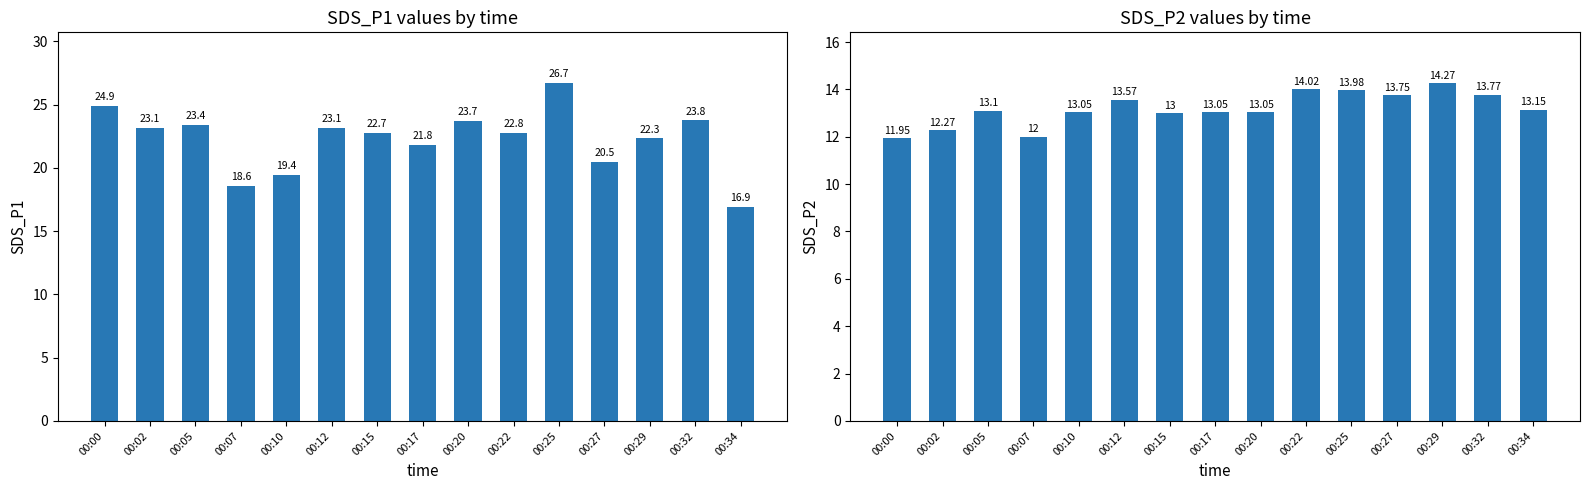

What are all the series names shown in the legend?

SDS_P1, SDS_P2